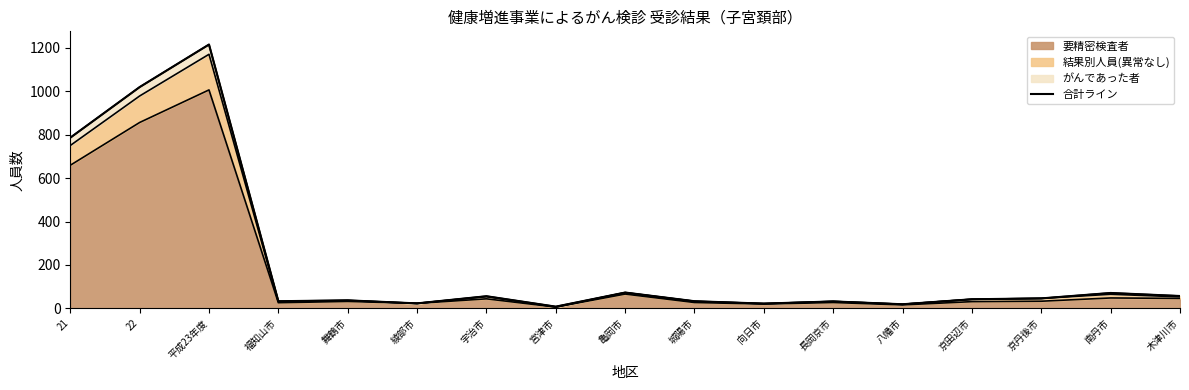

Reading left to right, transcribe all the data shown in this chart.

21=786	22=1019	平成23年度=1215	福知山市=33	舞鶴市=37	綾部市=23	宇治市=56	宮津市=8	亀岡市=73	城陽市=33	向日市=22	長岡京市=32	八幡市=19	京田辺市=42	京丹後市=46	南丹市=71	木津川市=57